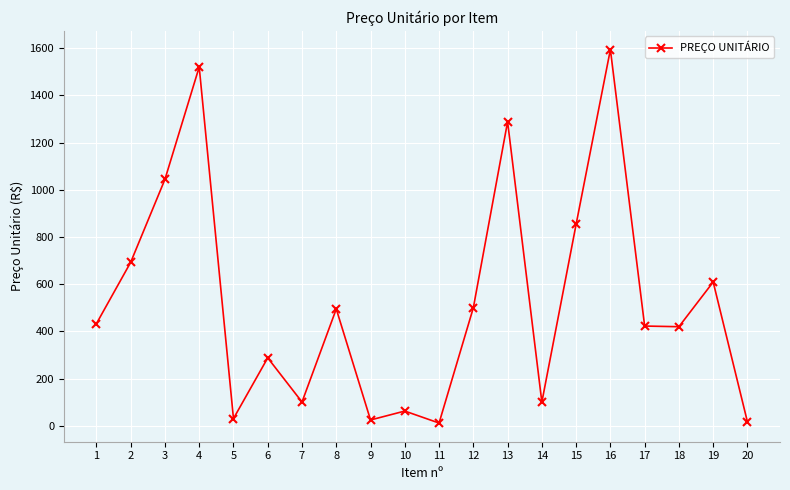

At which category does the data reach its first local peak?

4